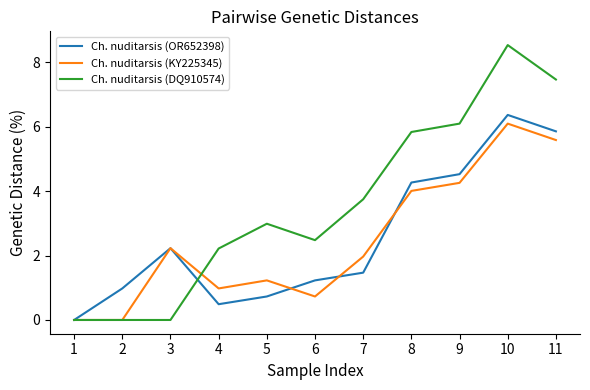

At which category does Ch. nuditarsis (OR652398) reach its first local valley?

4